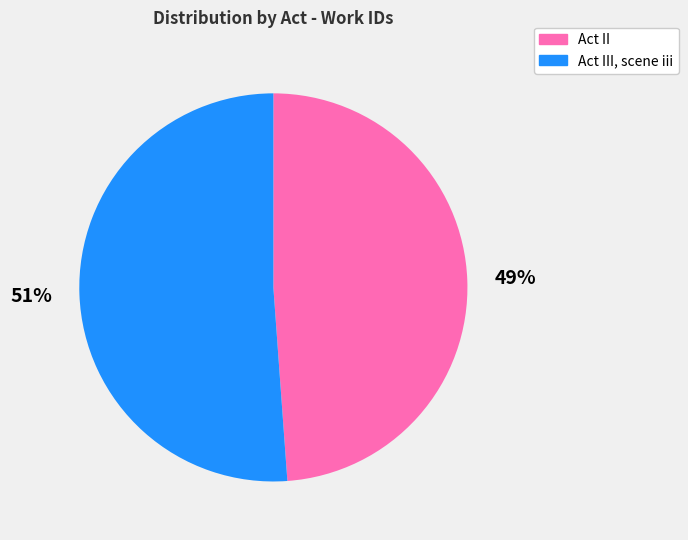

Does any single category account for the majority?

Yes